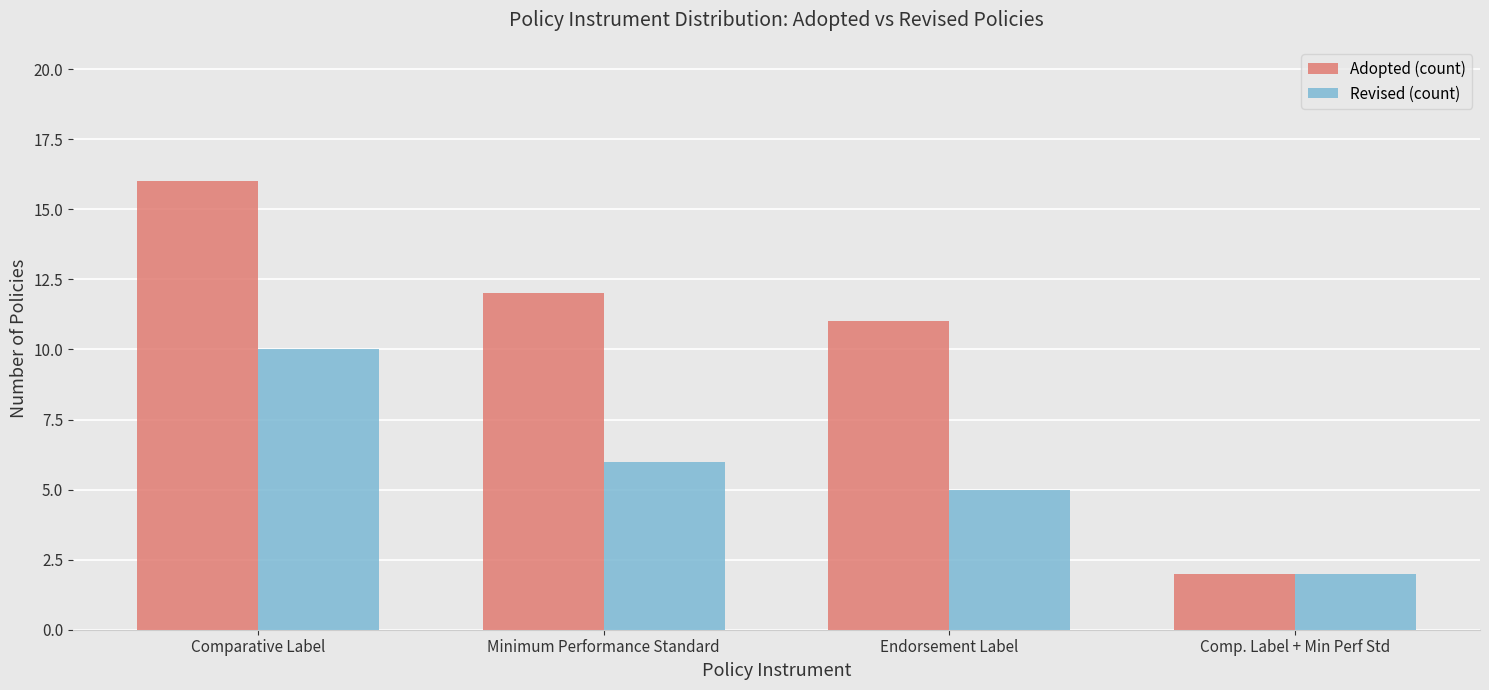

Which series changed the most between Comparative Label and Comp. Label + Min Perf Std?

Adopted (count)